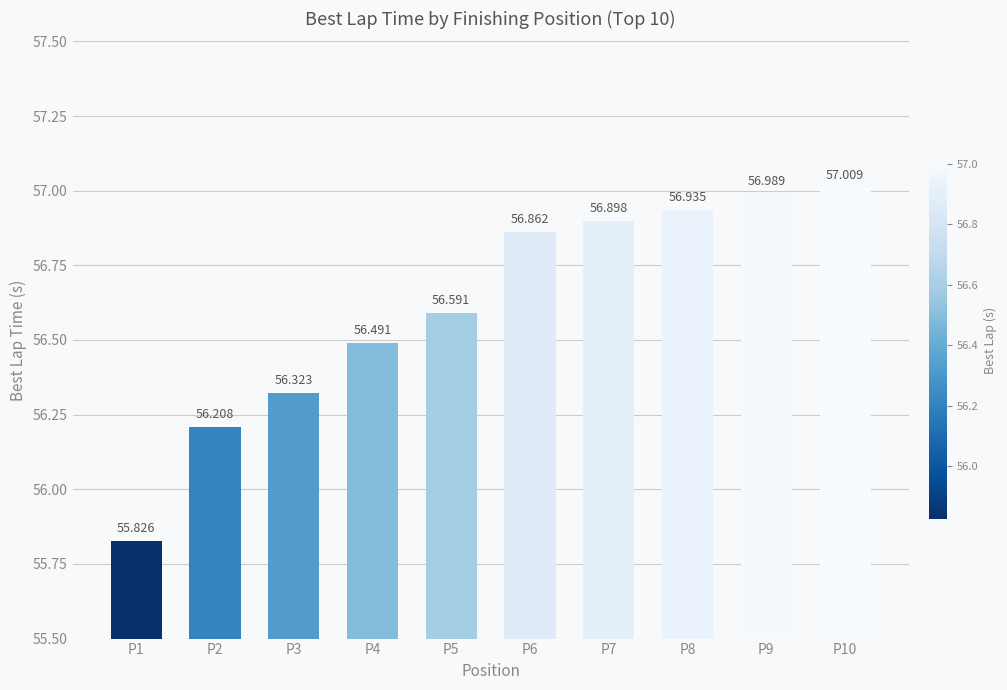

How many categories are shown in the chart?

10